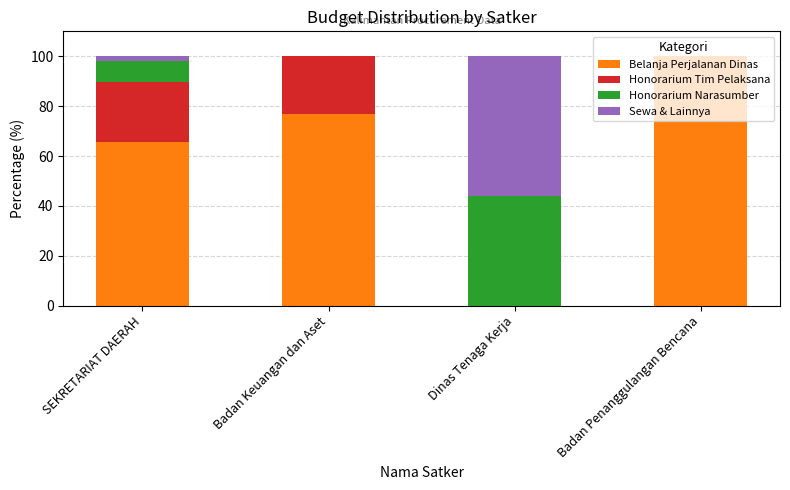

What is the highest value of the Belanja Perjalanan Dinas series?

100.0